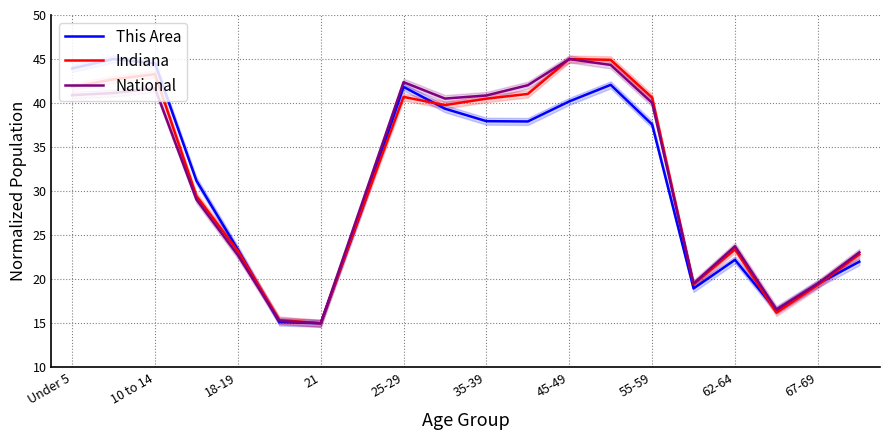

Rank the series at 17 from highest to lowest value.

National, This Area, Indiana